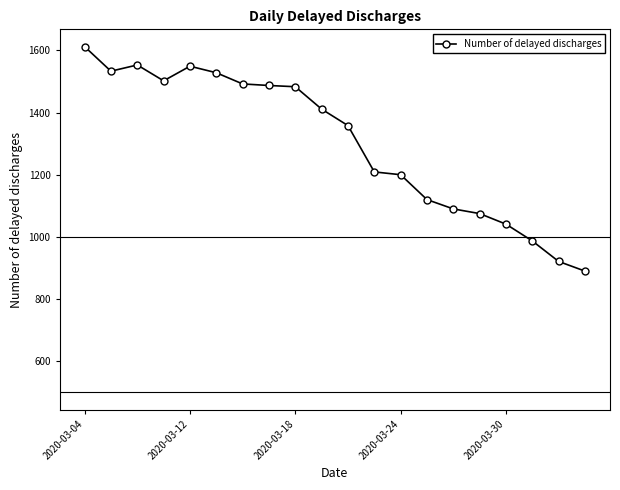

True or false: there are more than 0 points higher than both neighbors.

True